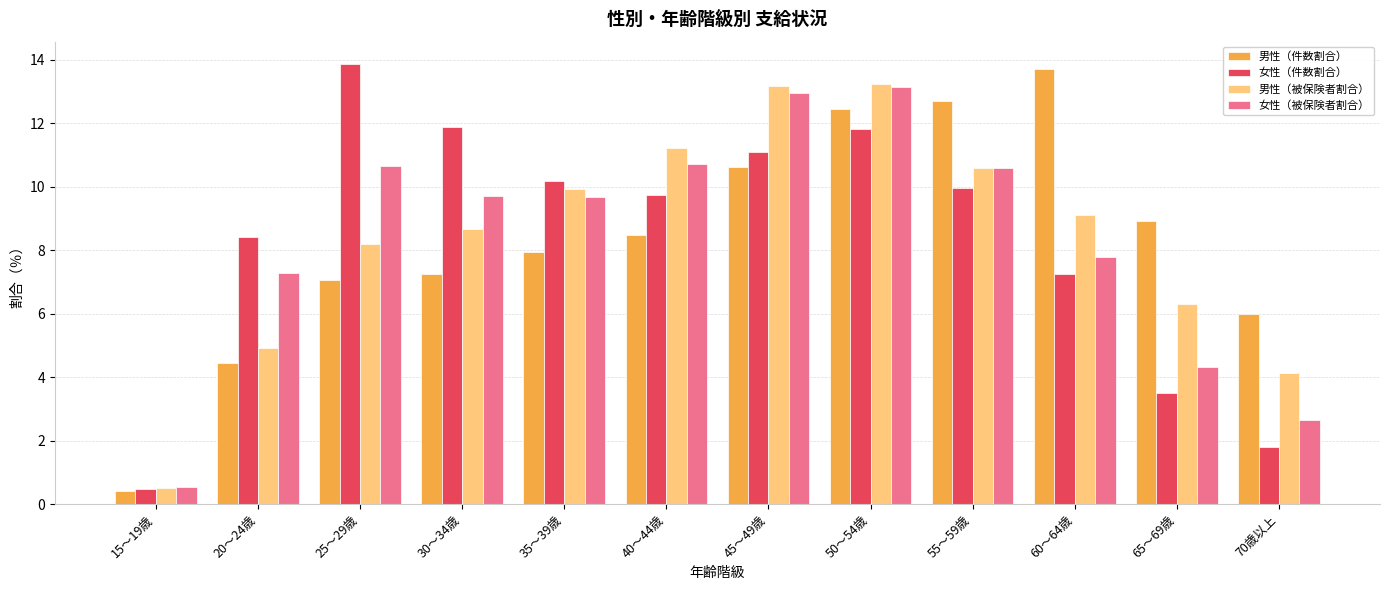

The value of 男性（被保険者割合） at 45～49歳 is 6.3. True or false?

False